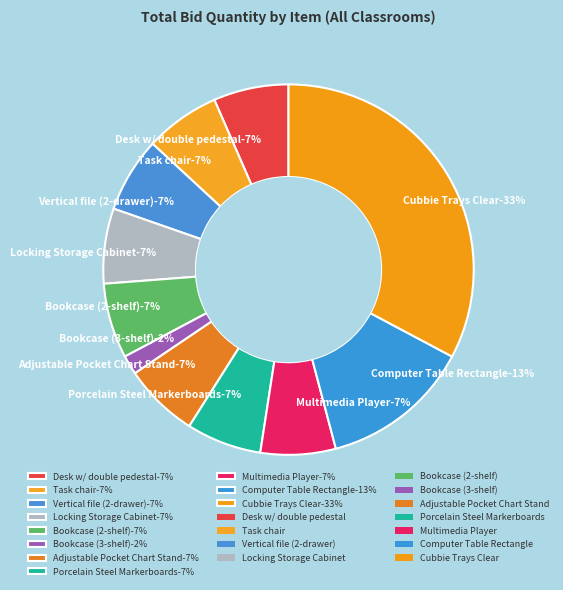

Does Multimedia Player account for over 50% of the chart?

No